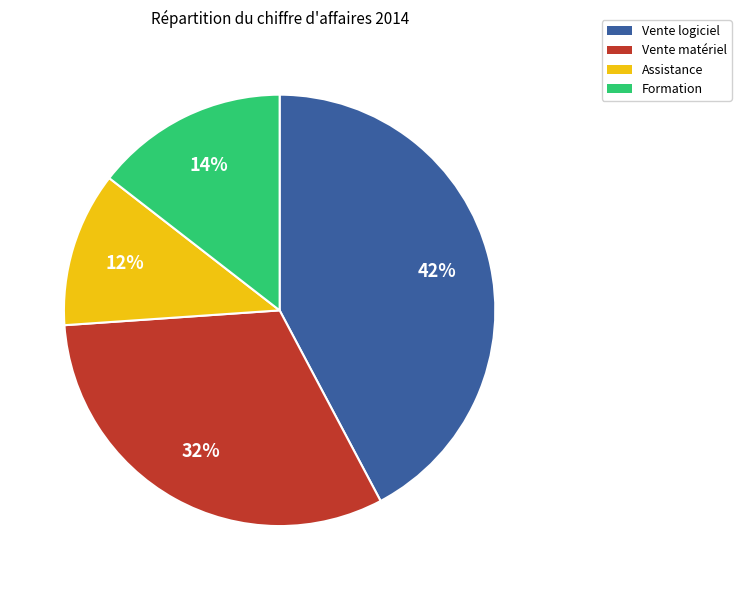

To the nearest percent, what percentage of the pie is Vente matériel?

32%